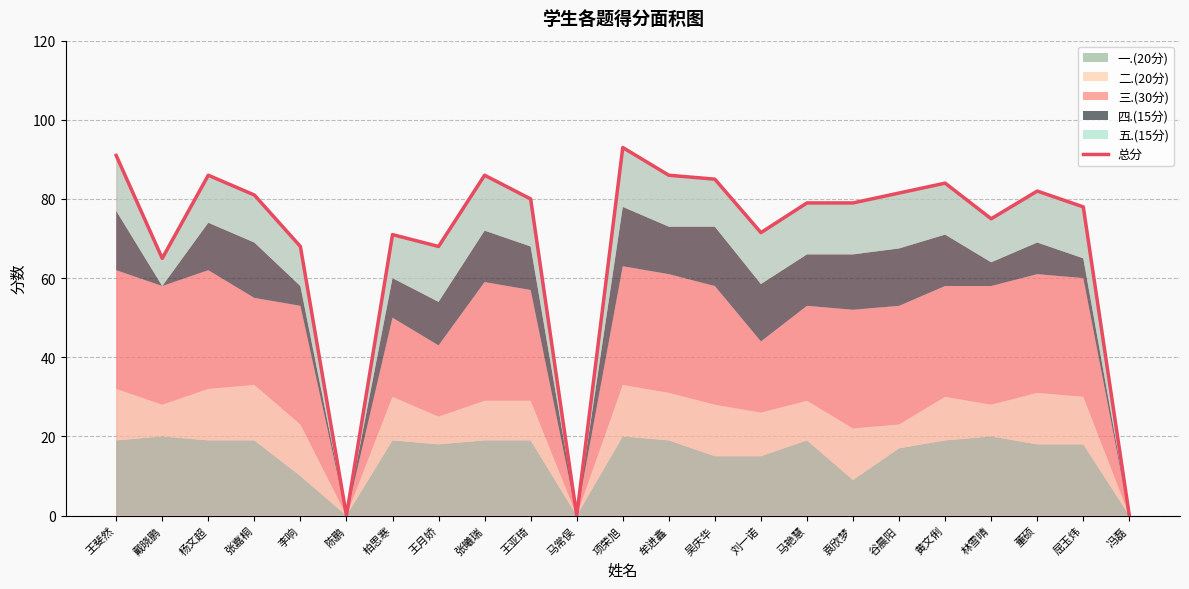

The value at 牟进鑫 is 35.0. True or false?

False